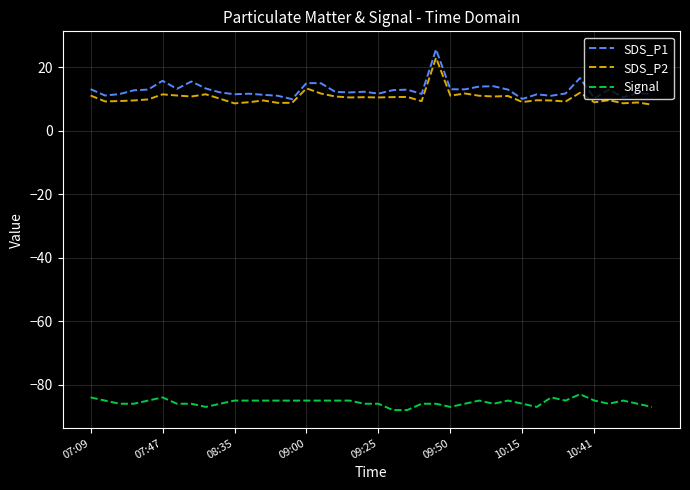

What is the minimum value shown in the chart?

-88.0